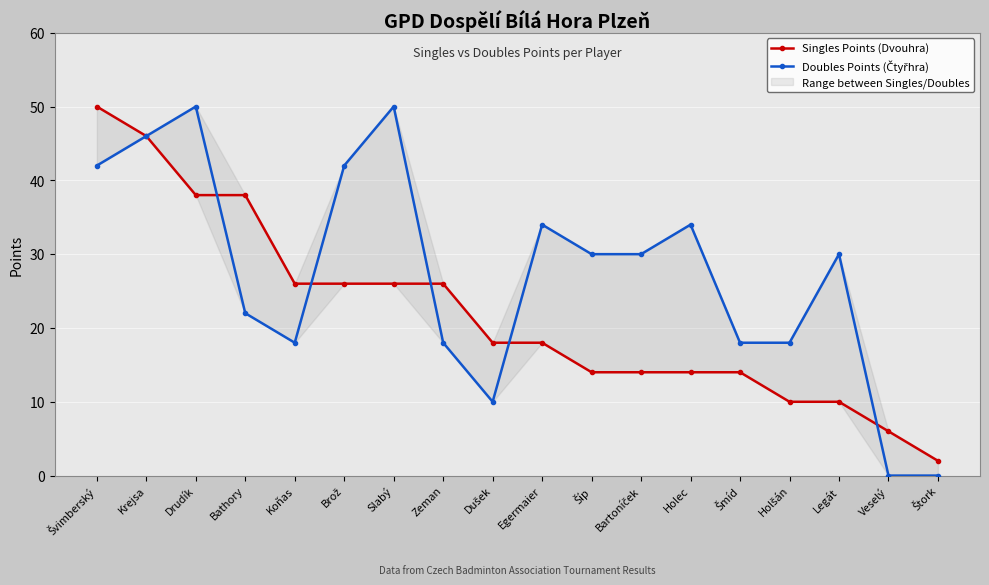

What are all the series names shown in the legend?

Singles Points (Dvouhra), Doubles Points (Čtyřhra)